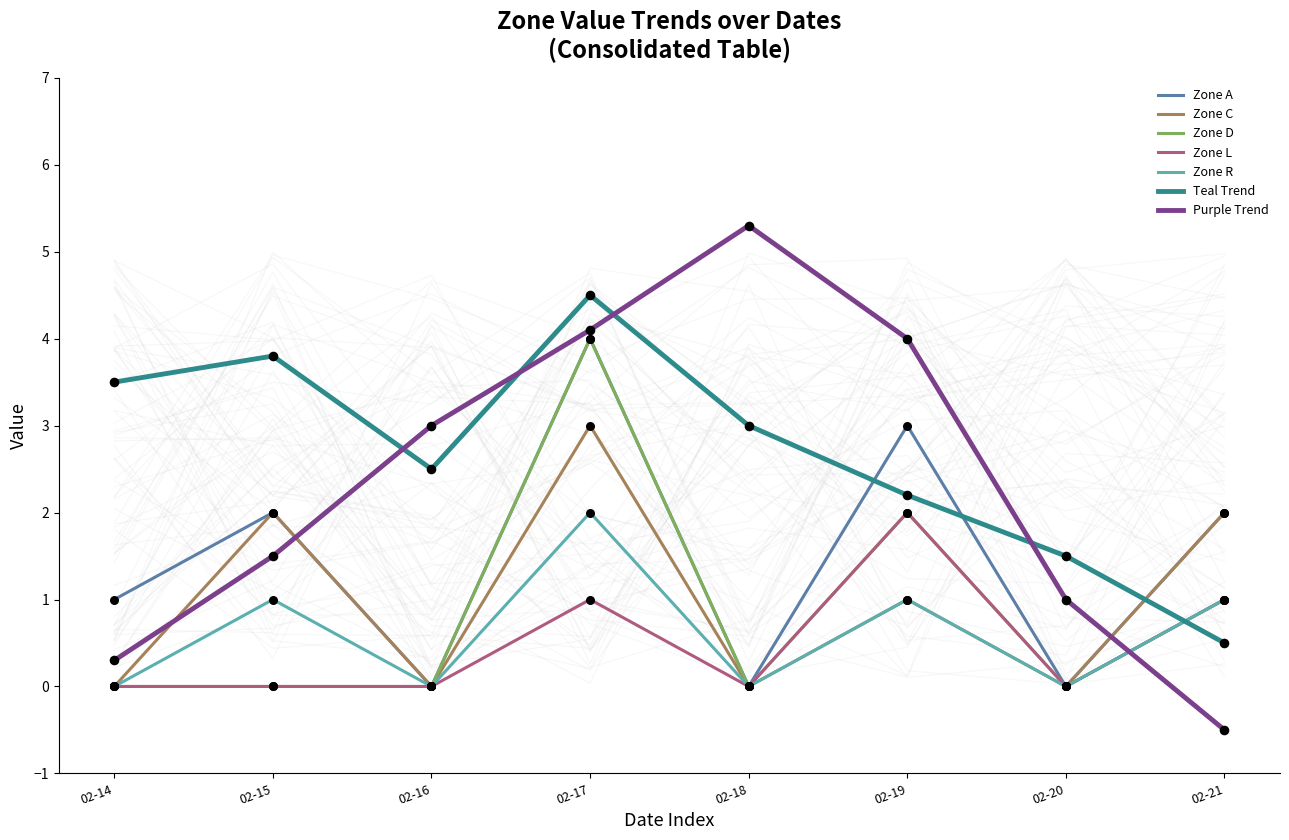

Is it true that Teal Trend equals 3.8 at 02-15?

True